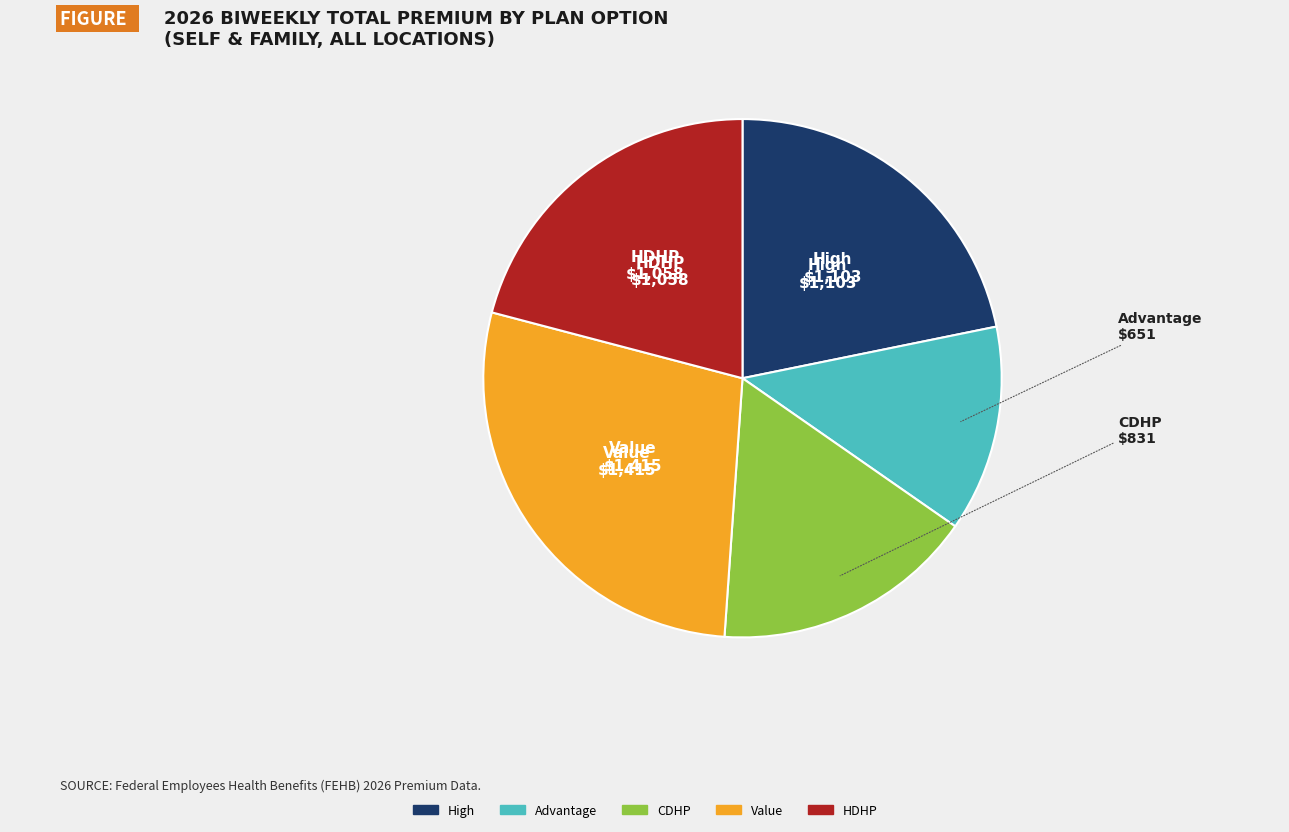

Count the number of slices in the pie.

5